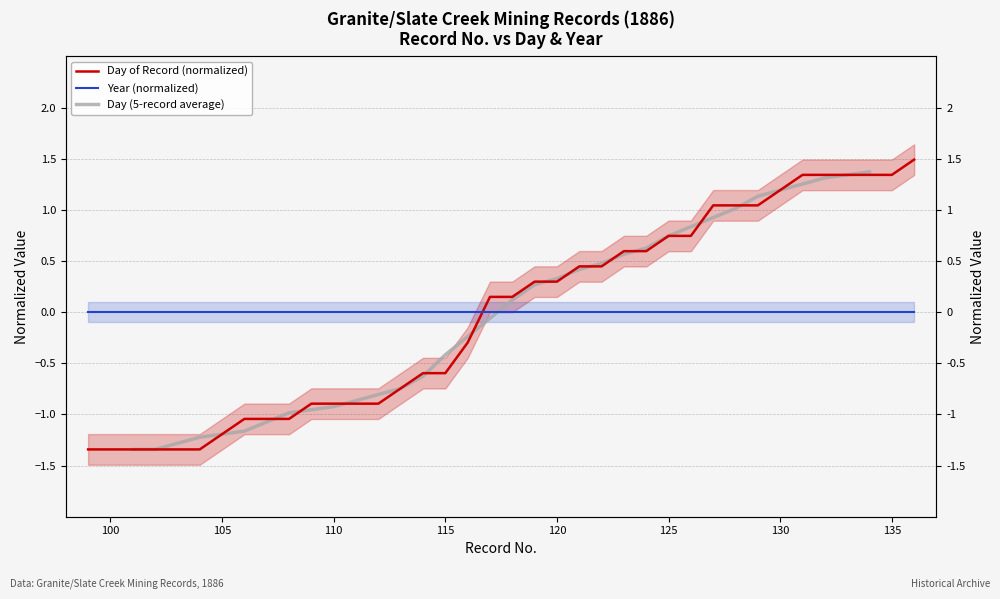

Count the number of values greater than 0.

20